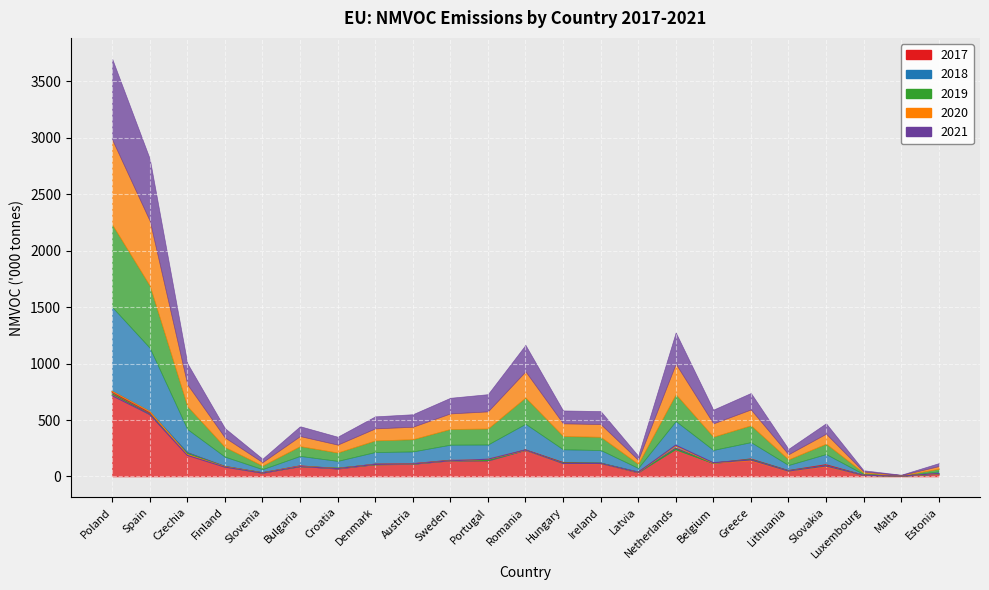

True or false: 2021 has a value of 143.8 at Netherlands.

False